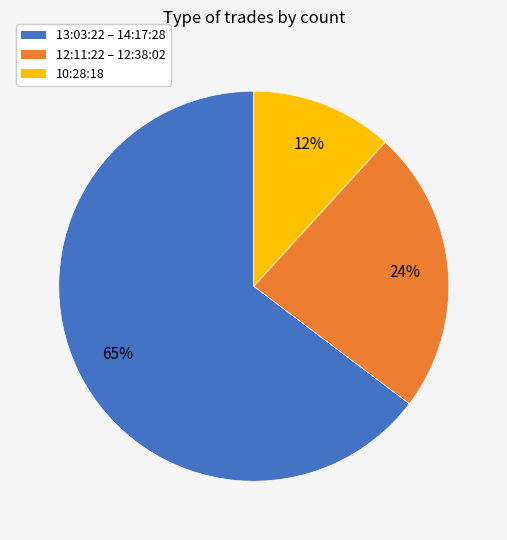

Does 10:28:18 account for over 50% of the chart?

No